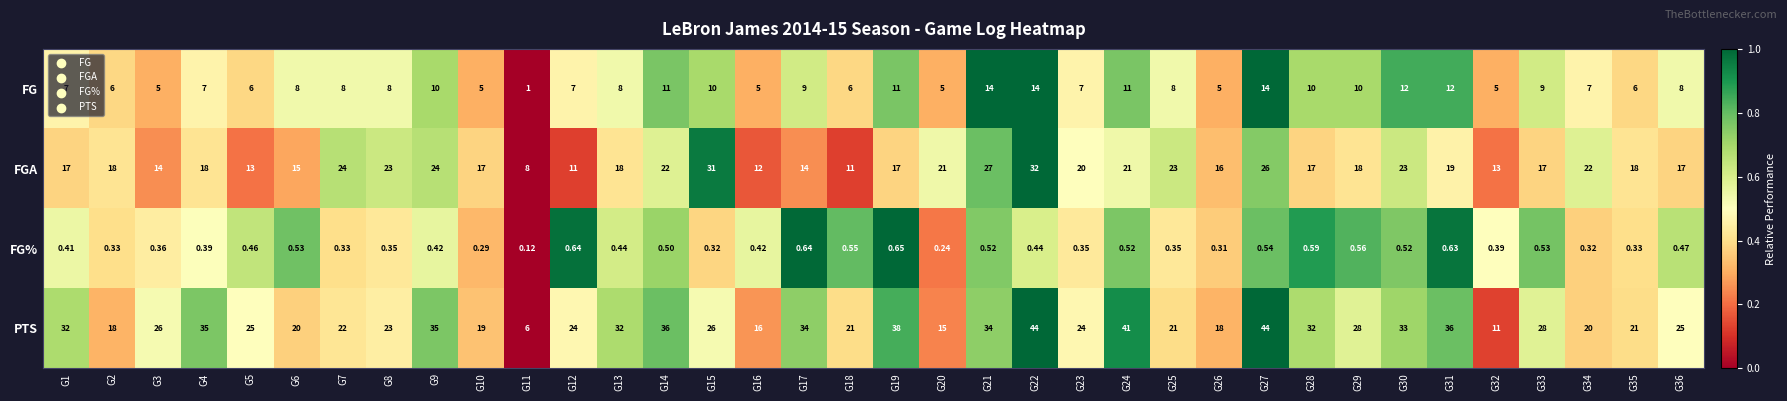

Is the value of PTS at G12 greater than the value of FG% at G13?

Yes